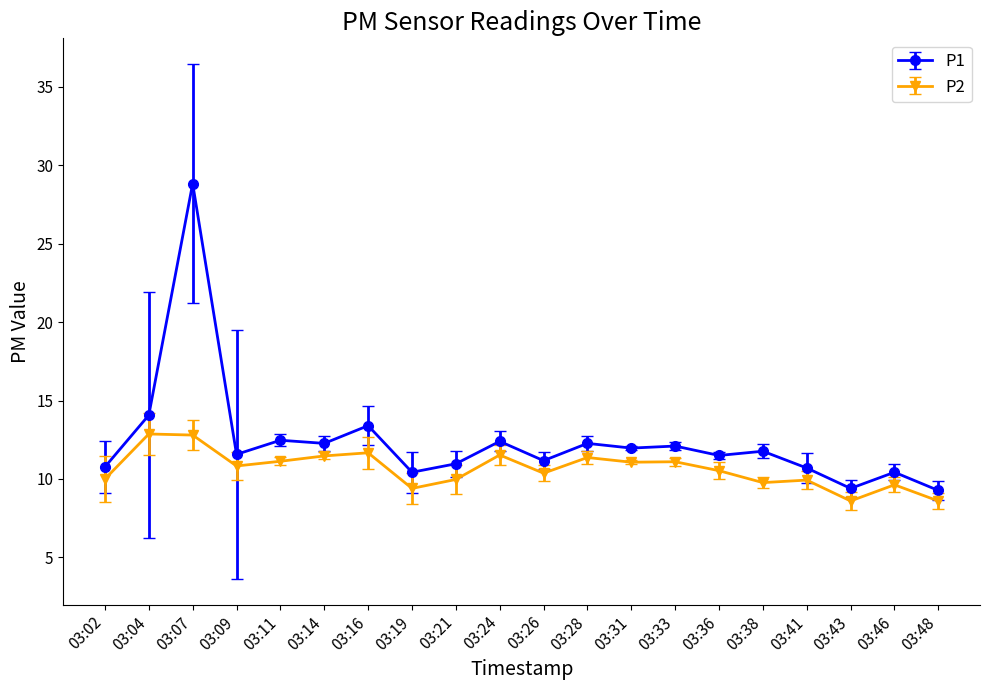

Is it true that P1 equals 11.6 at 03:09?

True